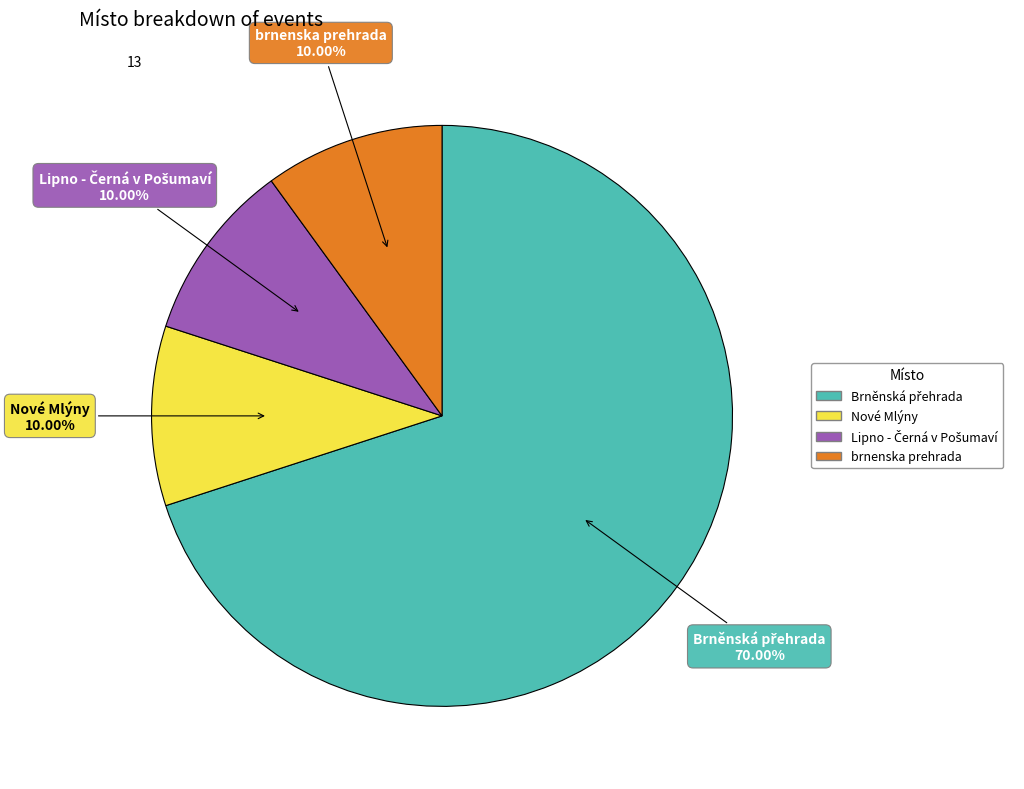

Does Nové Mlýny represent more than half of the total?

No